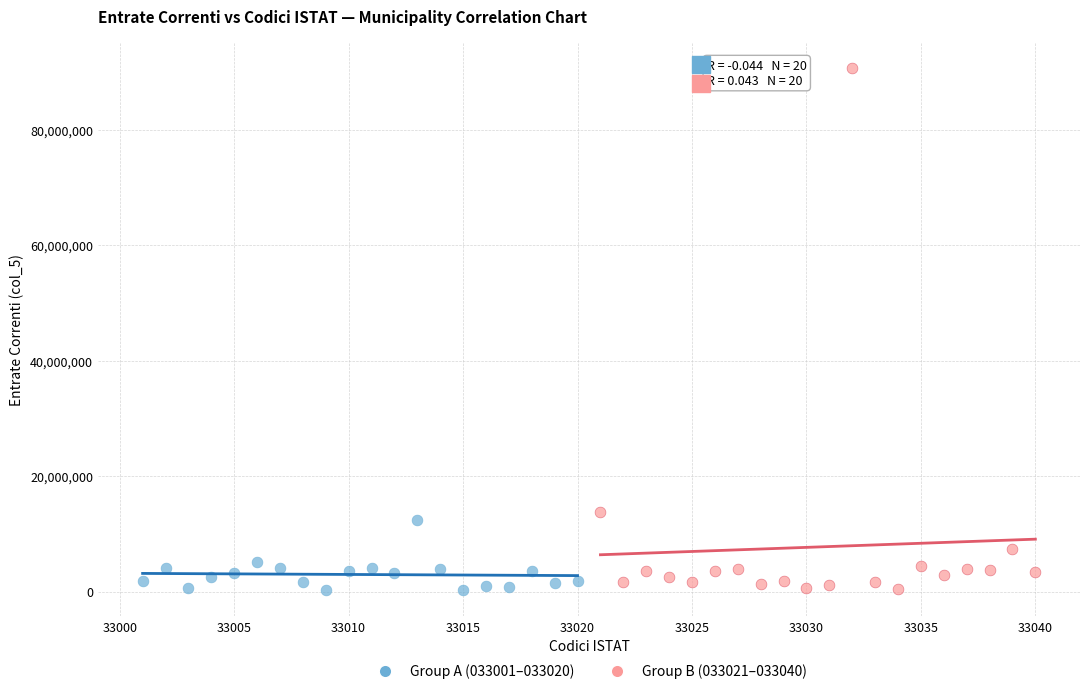

What are all the series names shown in the legend?

Group A (033001–033020), Group B (033021–033040)